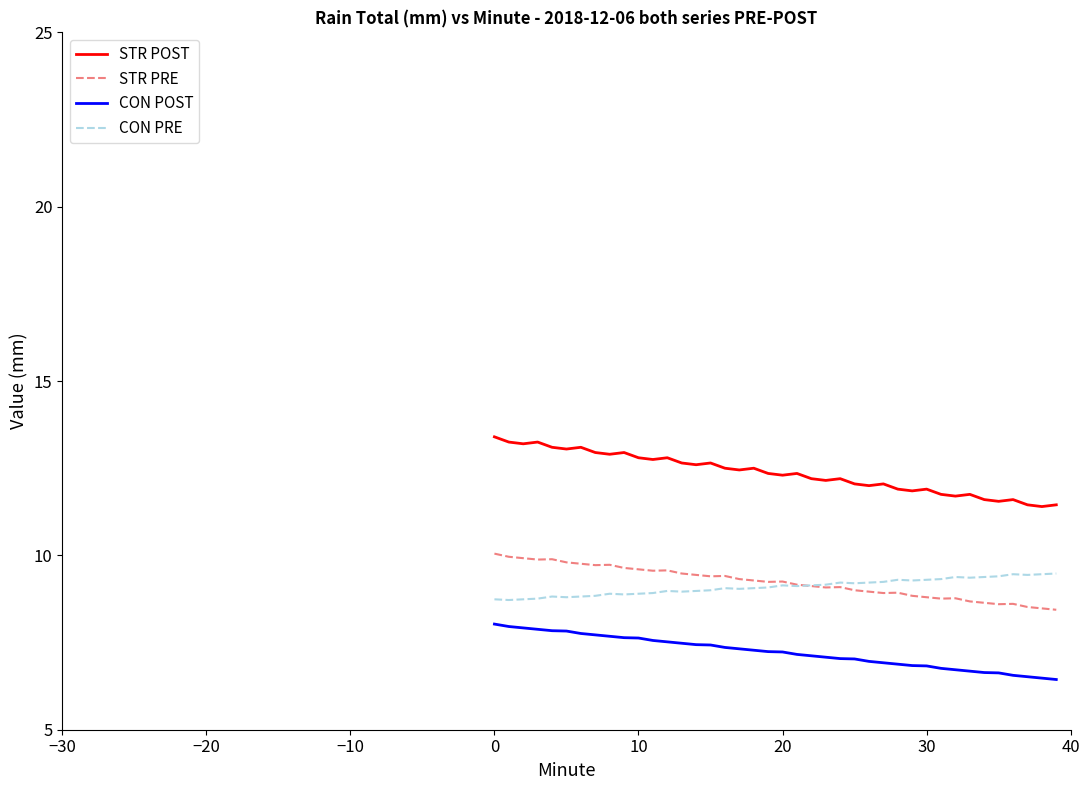

What is the sum of all STR PRE values?

369.3